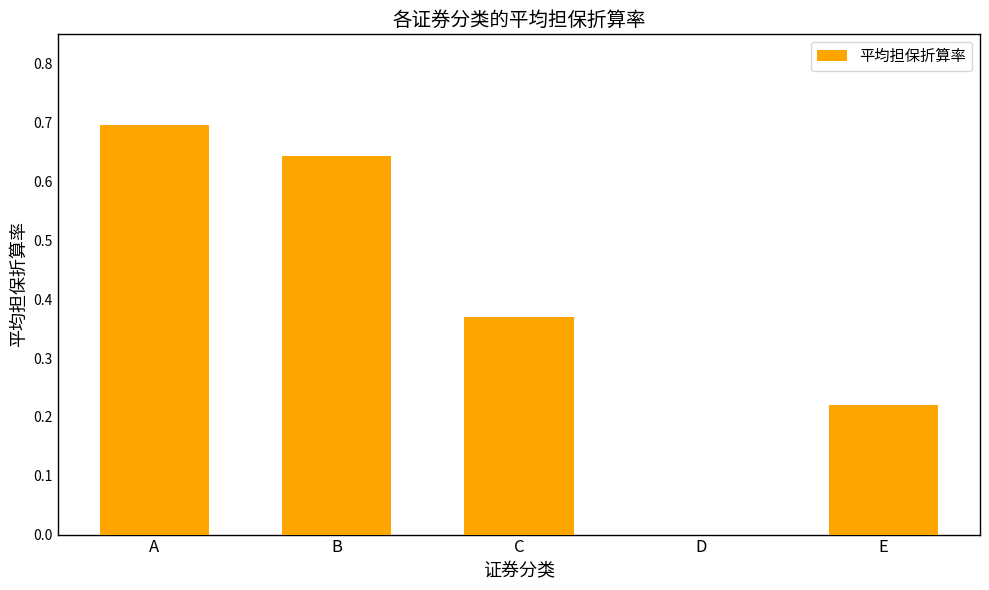

The value at C is 0.2. True or false?

False